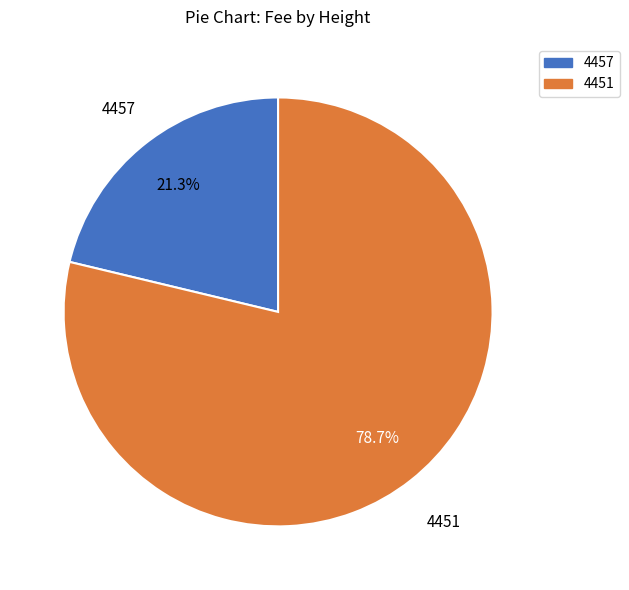

Does any single category account for the majority?

Yes